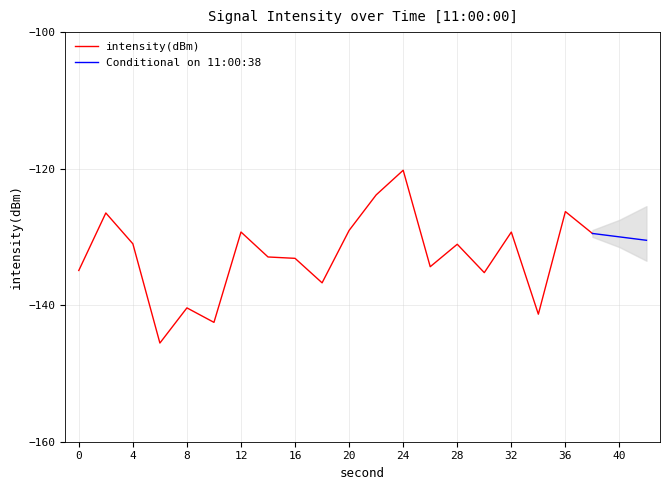

What is the value of the 18th point from the left?

-141.3